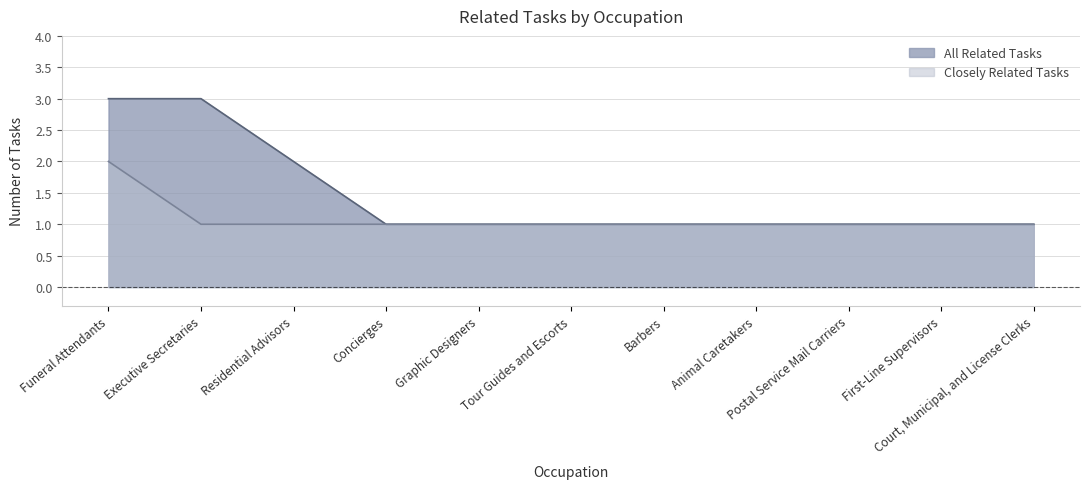

How many series are shown in this chart?

2